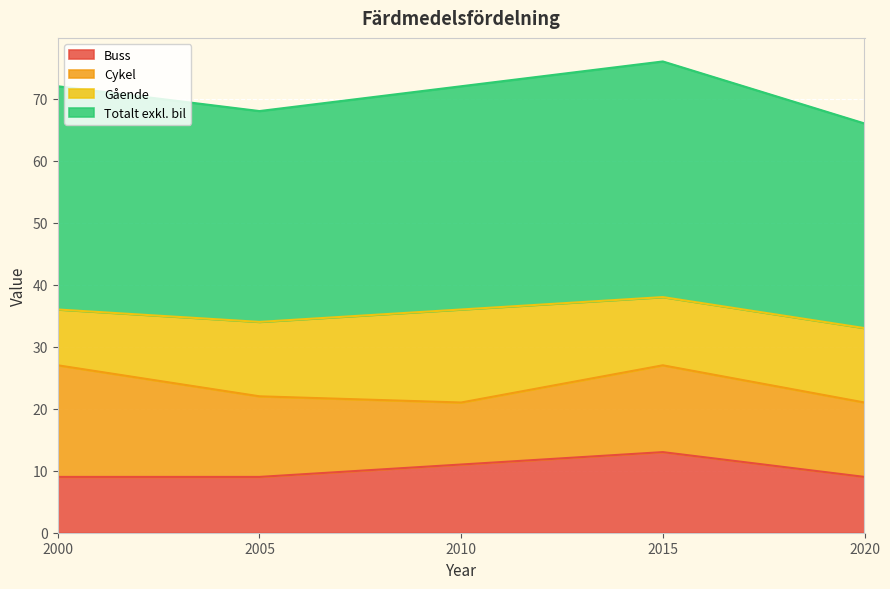

At which label does Totalt exkl. bil reach its peak?

2015